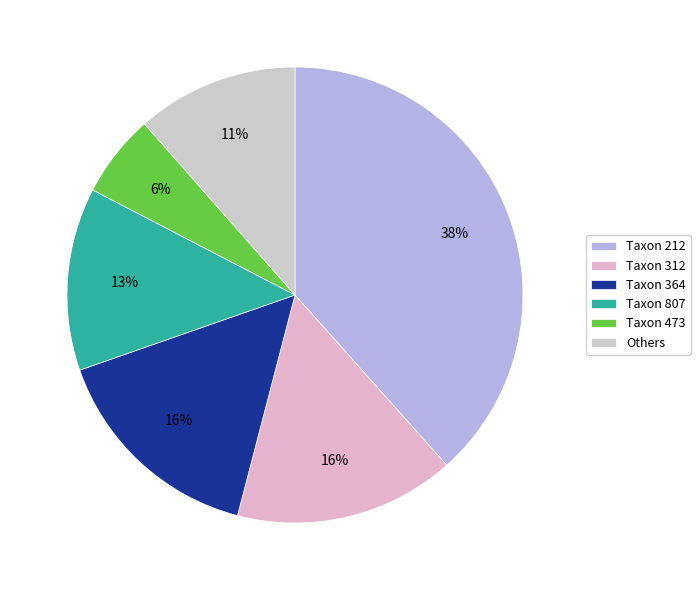

Count the number of slices in the pie.

6